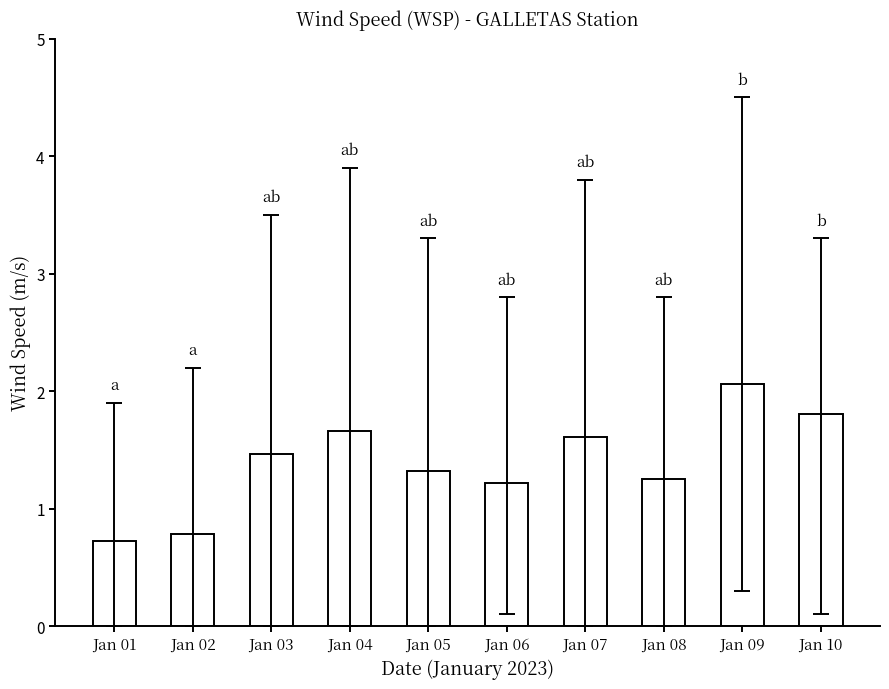

Does the chart contain stacked bars?

No